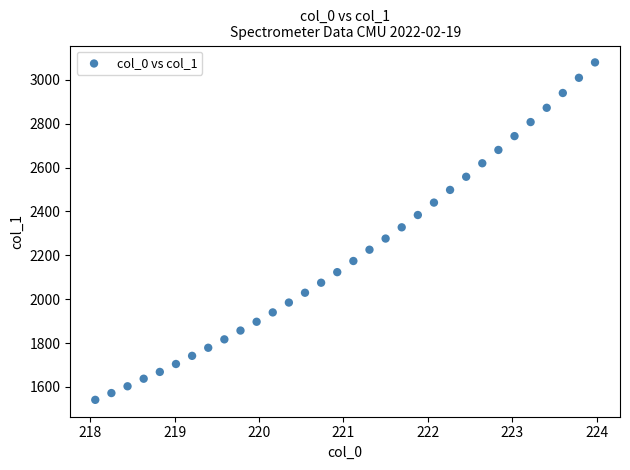

What is the range of Y values (max minus min)?

1537.7